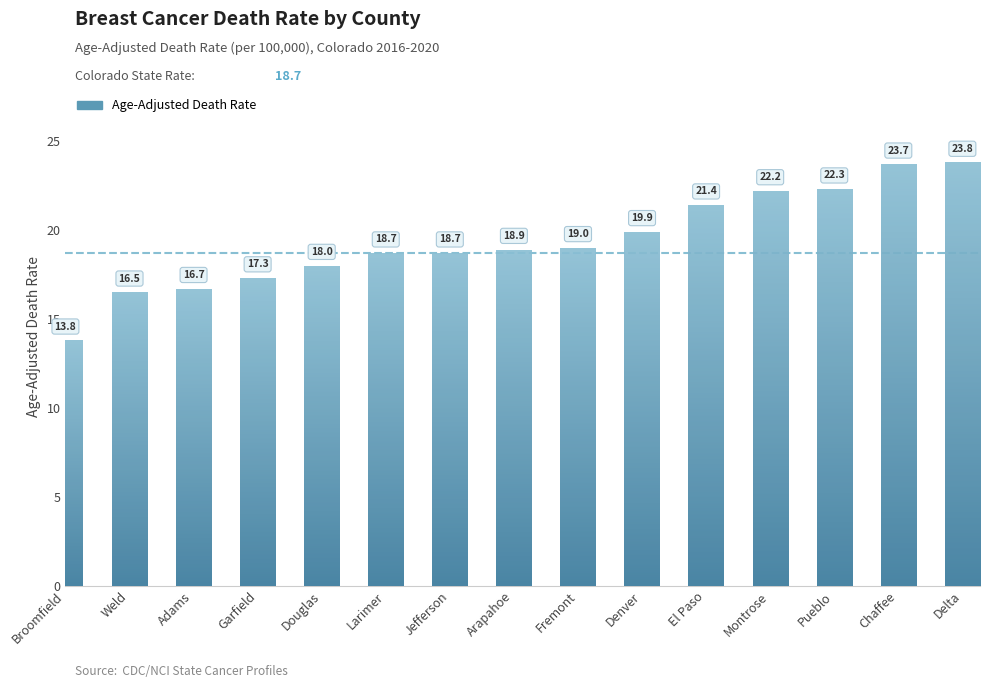

True or false: the data shows 23.8 at Delta.

True